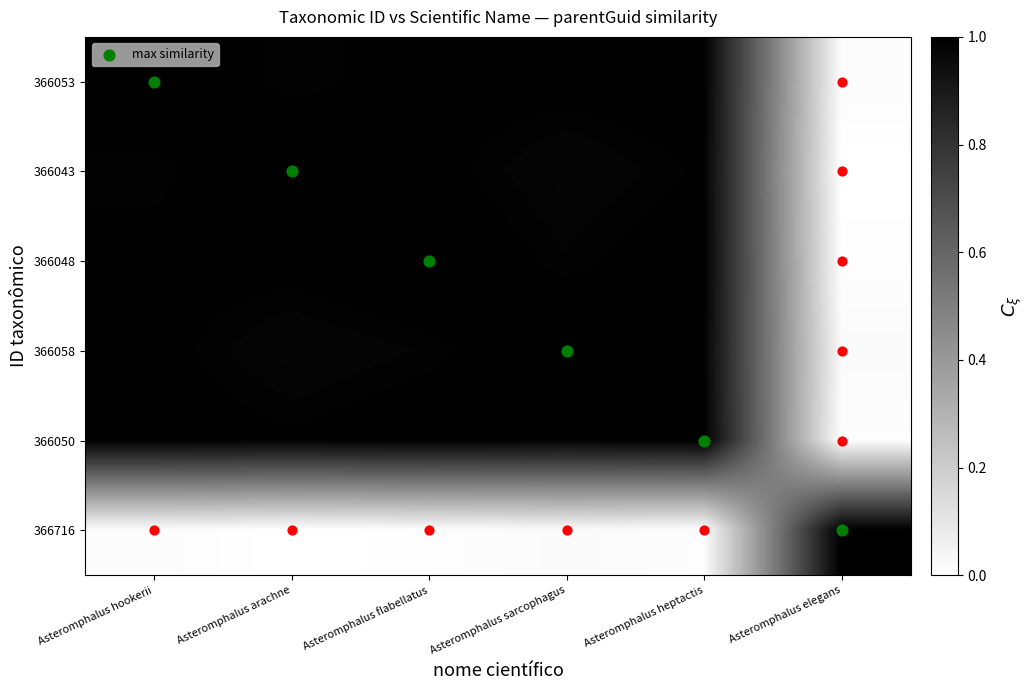

At which category does the chart reach its peak across all series?

Asteromphalus hookerii